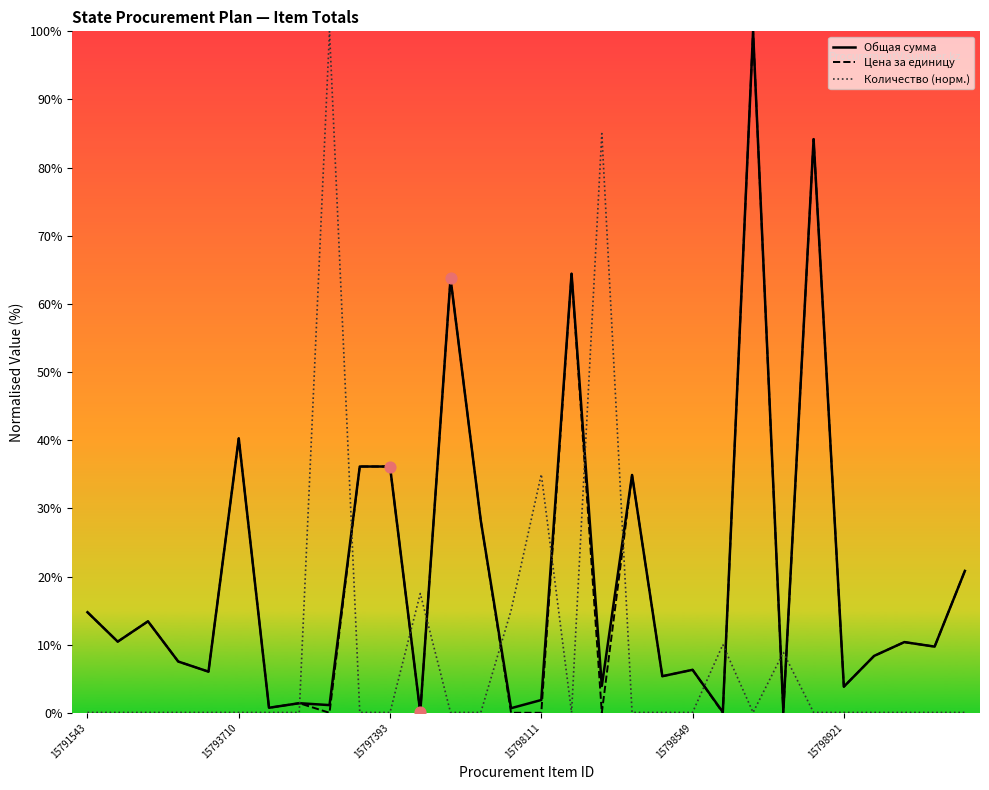

What is the total value across all series at 12?

127.6